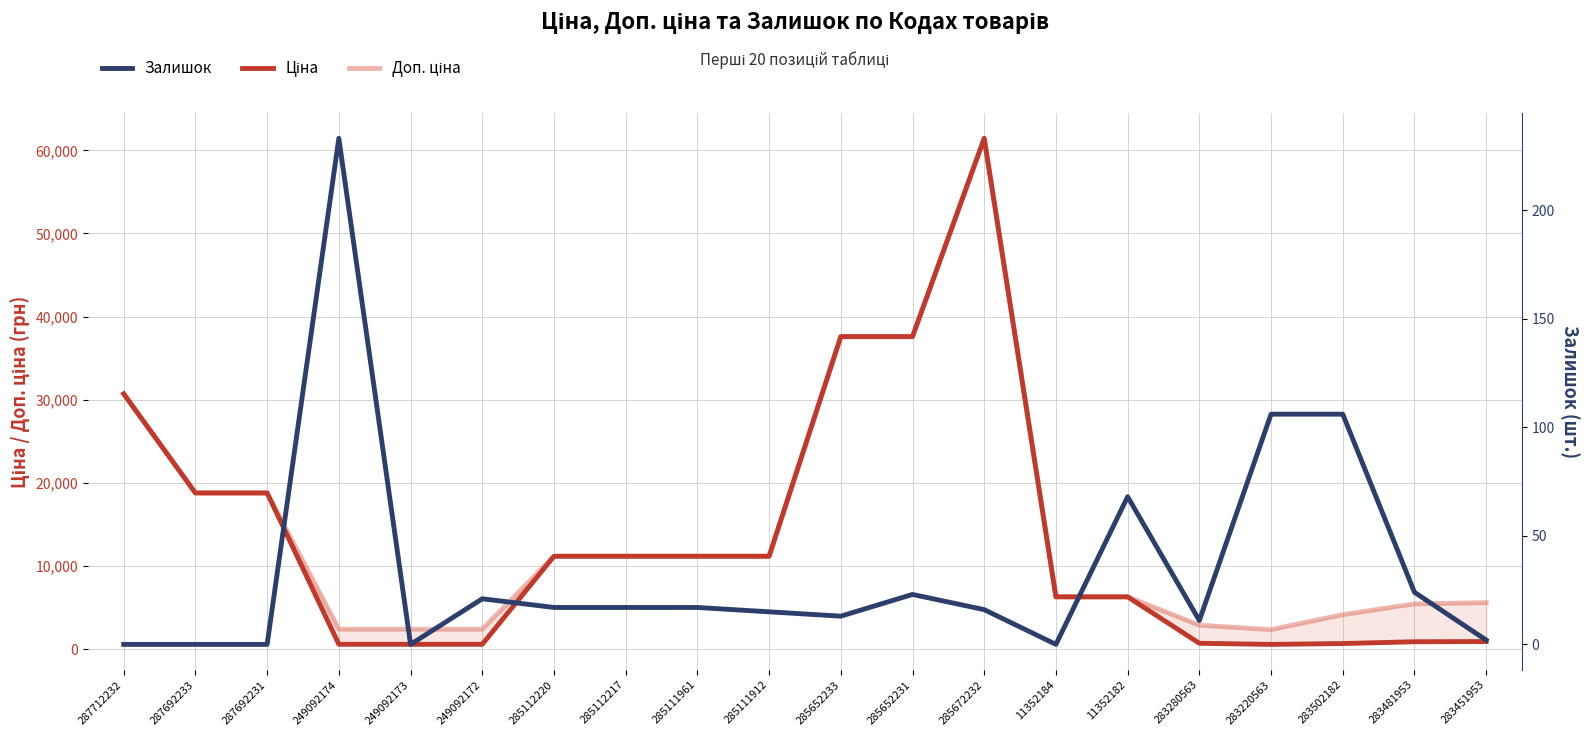

At which label is Ціна closest to 31012?

287712232